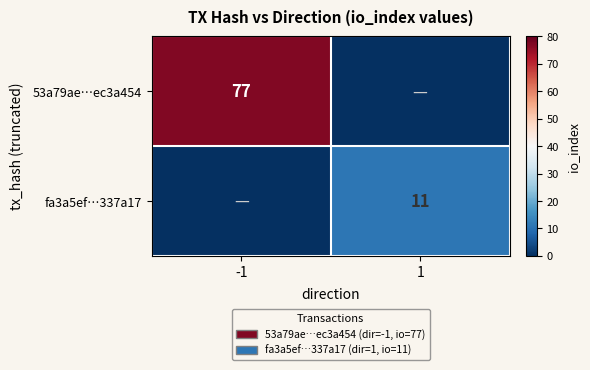

Is it true that 53a79ae…ec3a454 equals 25 at -1?

False